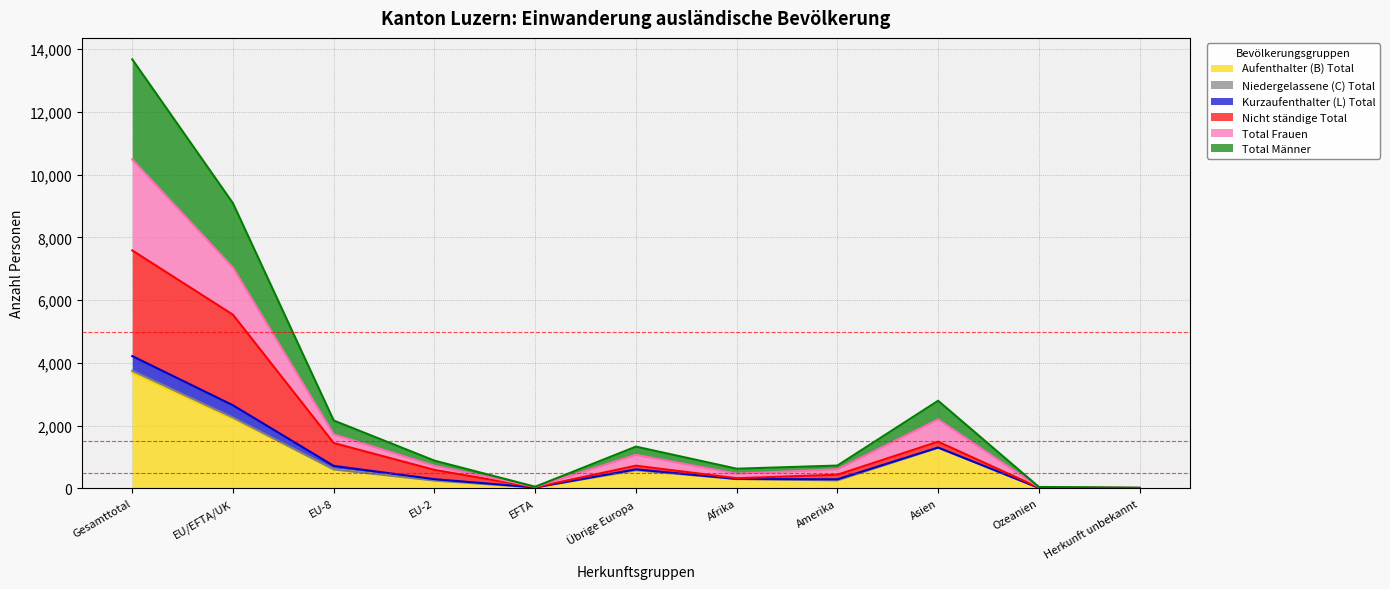

What is the sum of all Aufenthalter (B) Total values?

9214